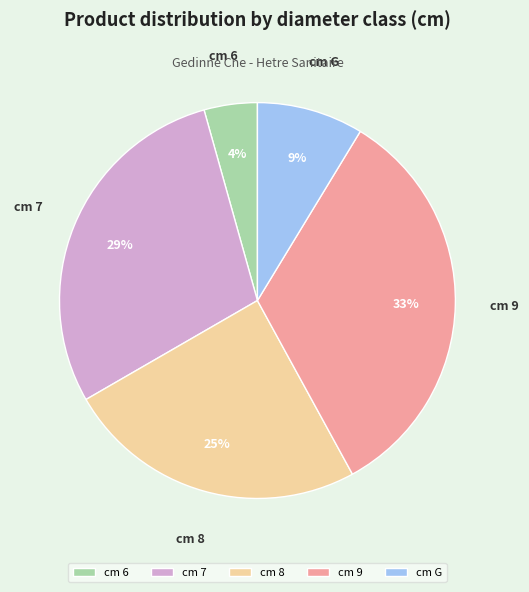

To the nearest percent, what is the average slice percentage?

20%